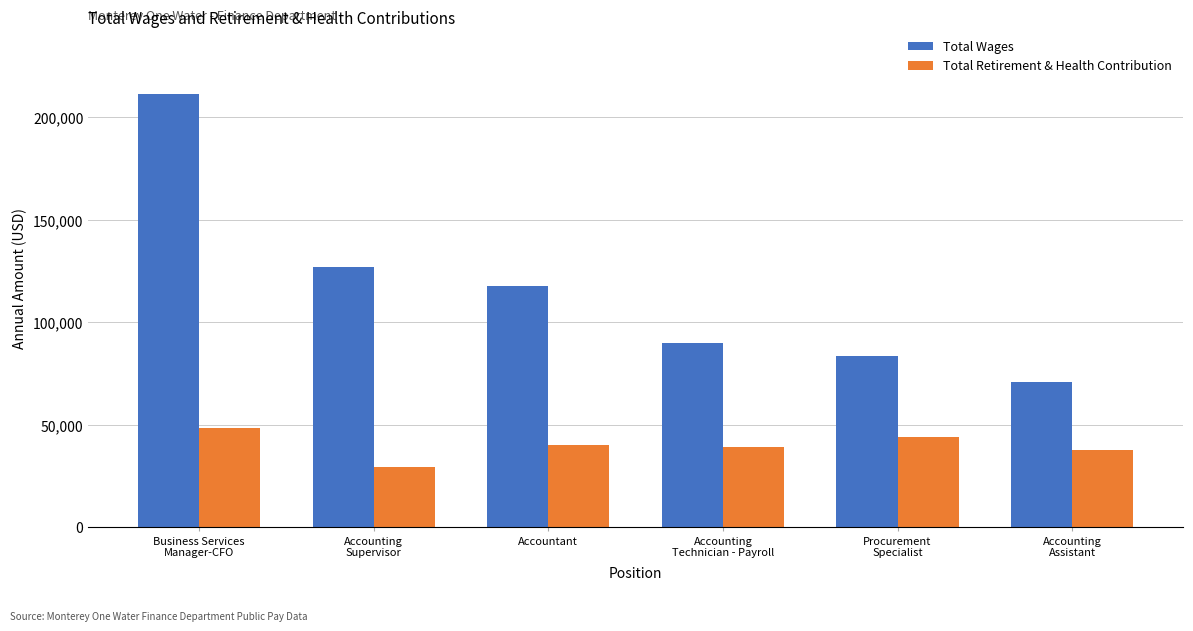

List the series in order of their overall mean, lowest first.

Total Retirement & Health Contribution, Total Wages